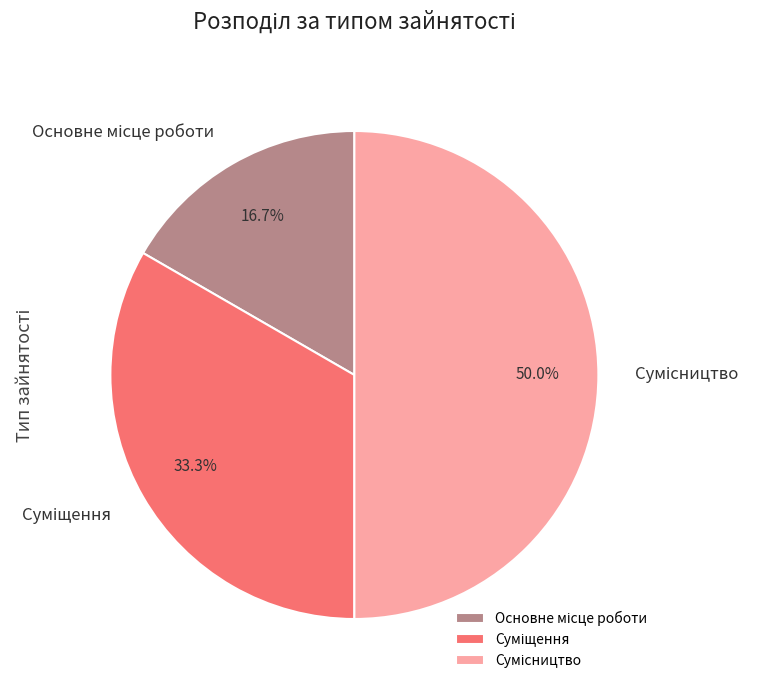

Count the number of slices in the pie.

3